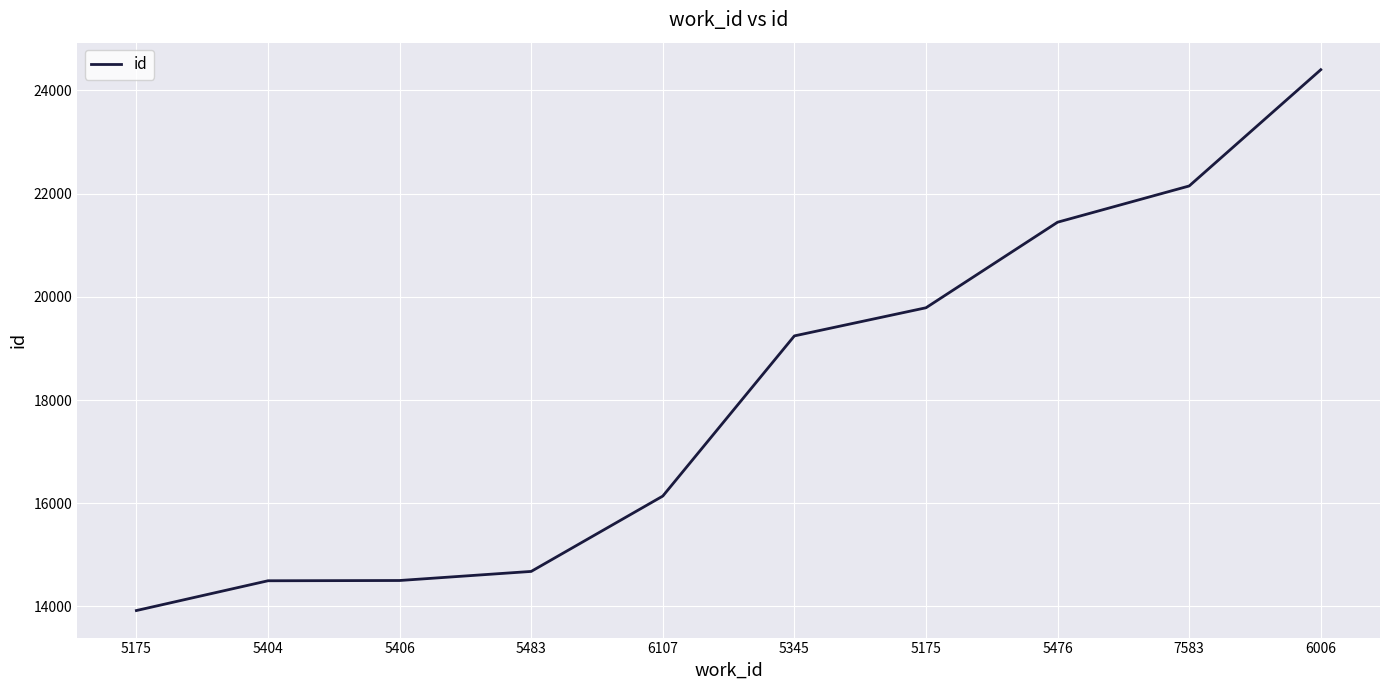

Reading left to right, extract all data points from this chart.

13921	14498	14503	14679	16139	19243	19788	21446	22148	24401